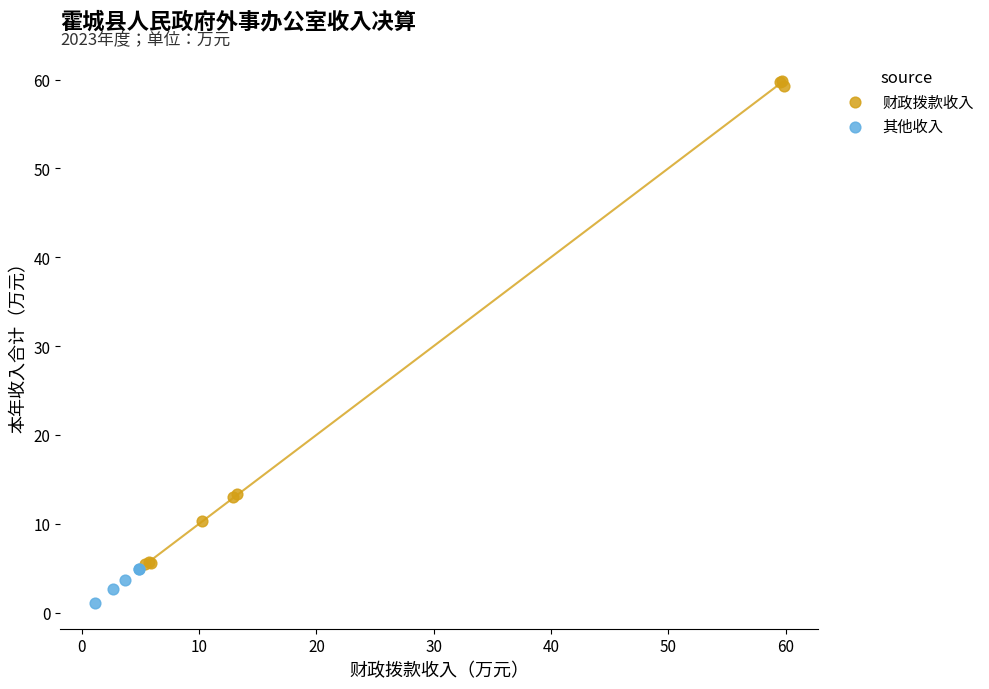

Which series contains the highest Y value?

财政拨款收入